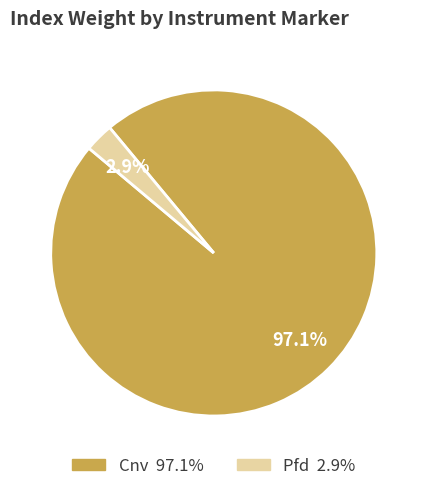

Which category accounts for the majority?

Cnv